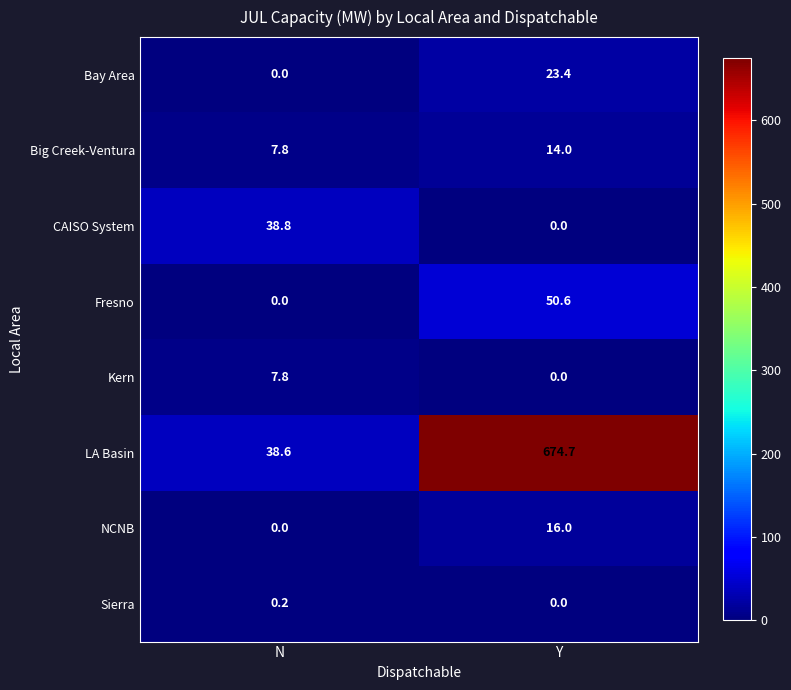

What value does the LA Basin series have at N?

38.6